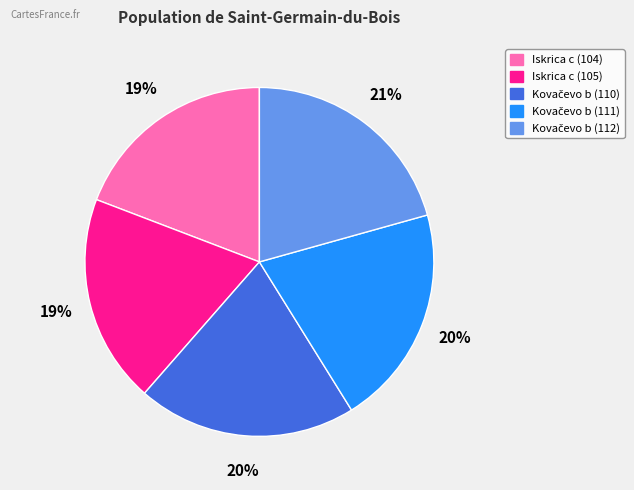

How many slices are in this pie chart?

5